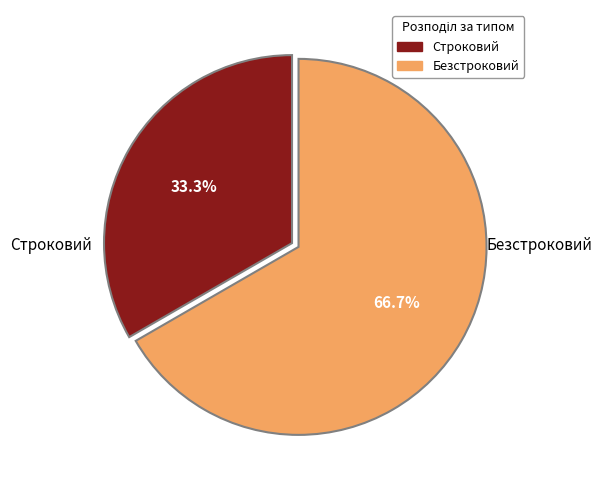

What is the majority slice?

Безстроковий